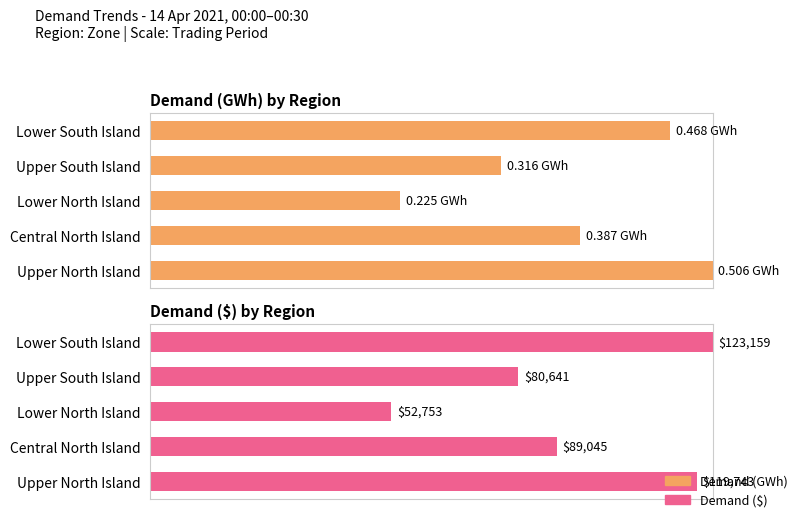

What is the sum of all Demand (GWh) values?

375.9